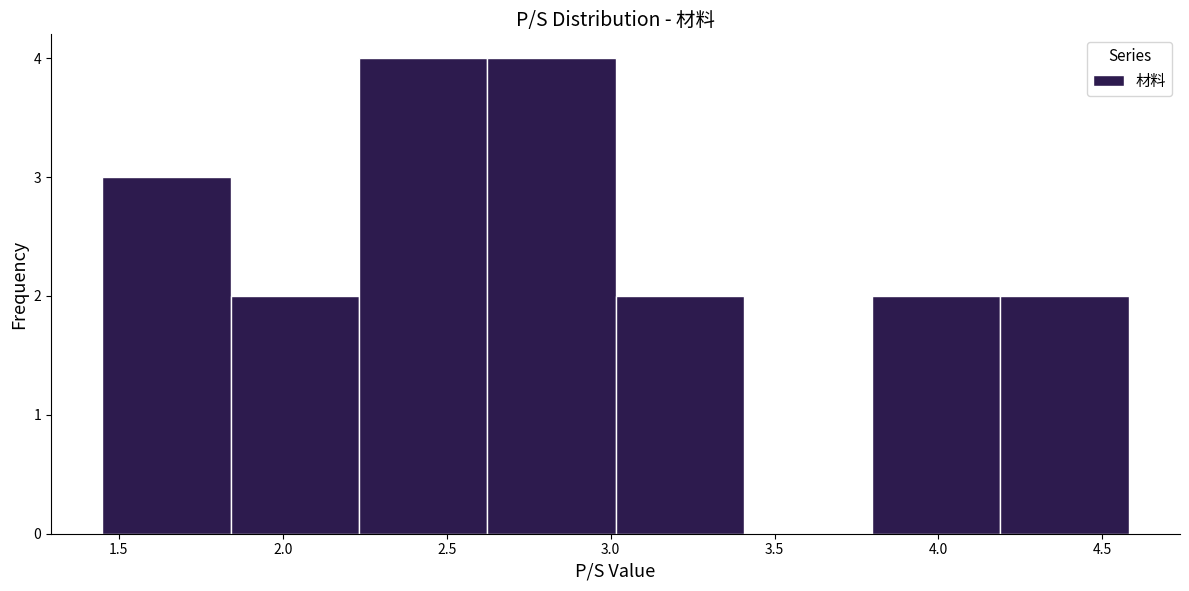

What is the height of the bar covering 1.85 to 2.25 on the x-axis? Neither the bar edges nor the heights are printed on the chart, so give them approximately, as read against the axes.

2